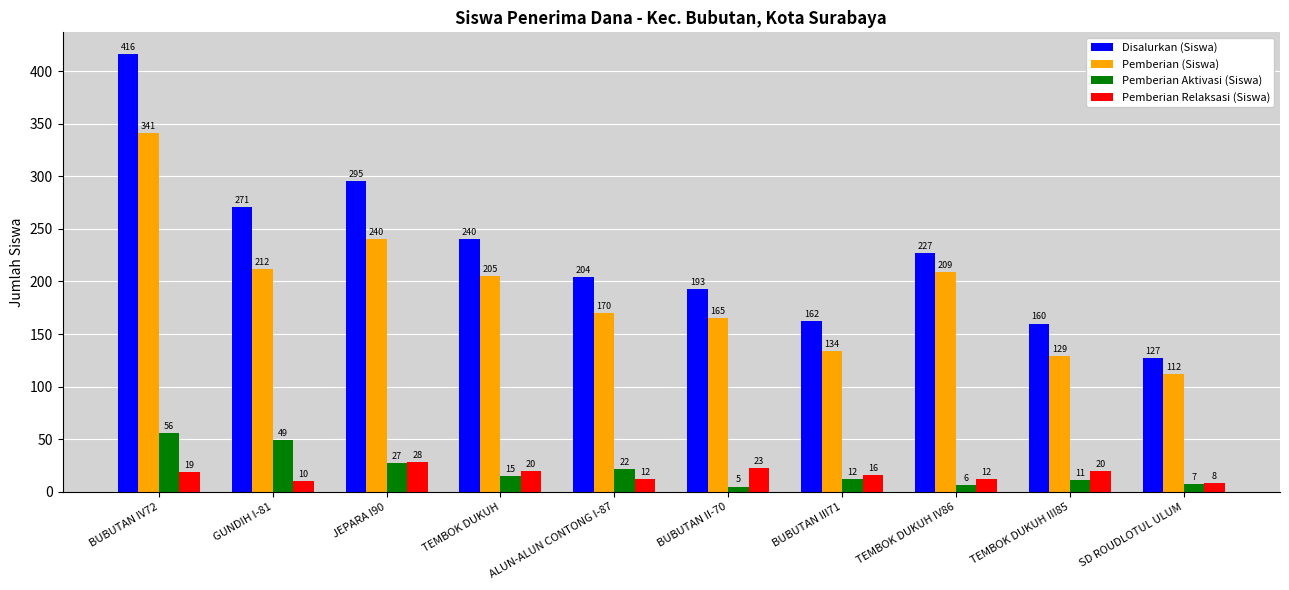

List the series in order of their peak value, highest first.

Disalurkan (Siswa), Pemberian (Siswa), Pemberian Aktivasi (Siswa), Pemberian Relaksasi (Siswa)